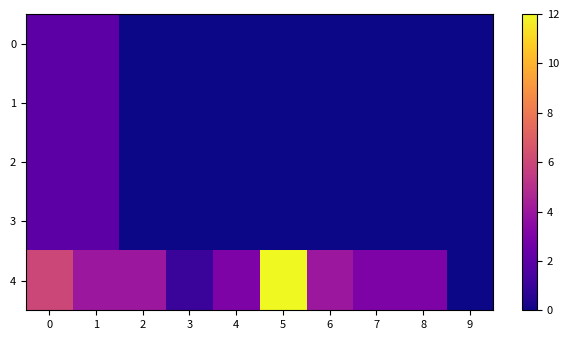

Which series has the largest range (max minus min)?

4